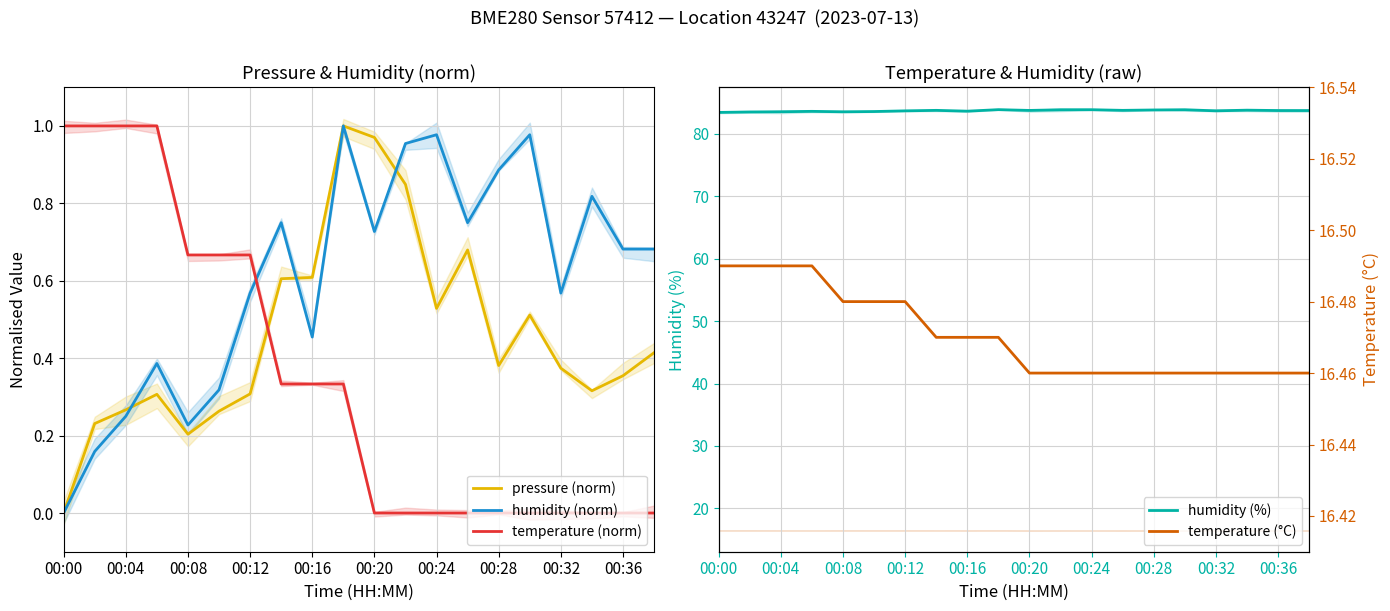

At how many categories does at least one series exceed 42?

20